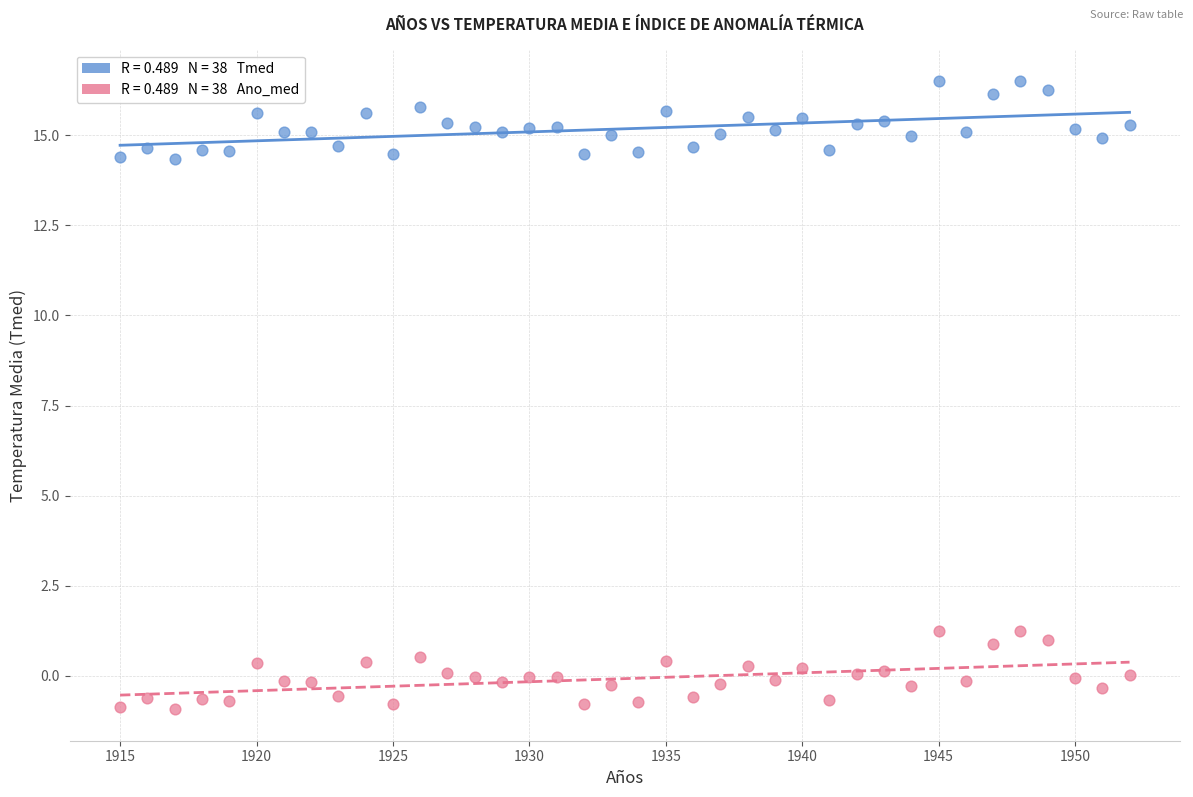

Across all data points, what is the range of X values (max minus min)?

37.0